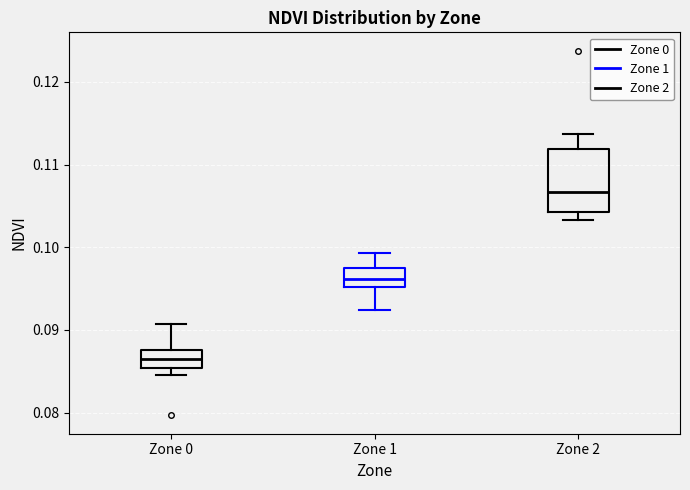

Reading left to right, read every box against the y-axis: the position of its median line, the range the box covers, and the ends of its whiskers. The values are not printed on the chart, so give them approximately, as read against the axis.

Zone 0: median 0.086, box 0.085 to 0.088, whiskers 0.085 (just below the box's lower edge) to 0.091
Zone 1: median 0.096, box 0.095 to 0.097, whiskers 0.092 to 0.099
Zone 2: median 0.107, box 0.104 to 0.112, whiskers 0.103 to 0.114